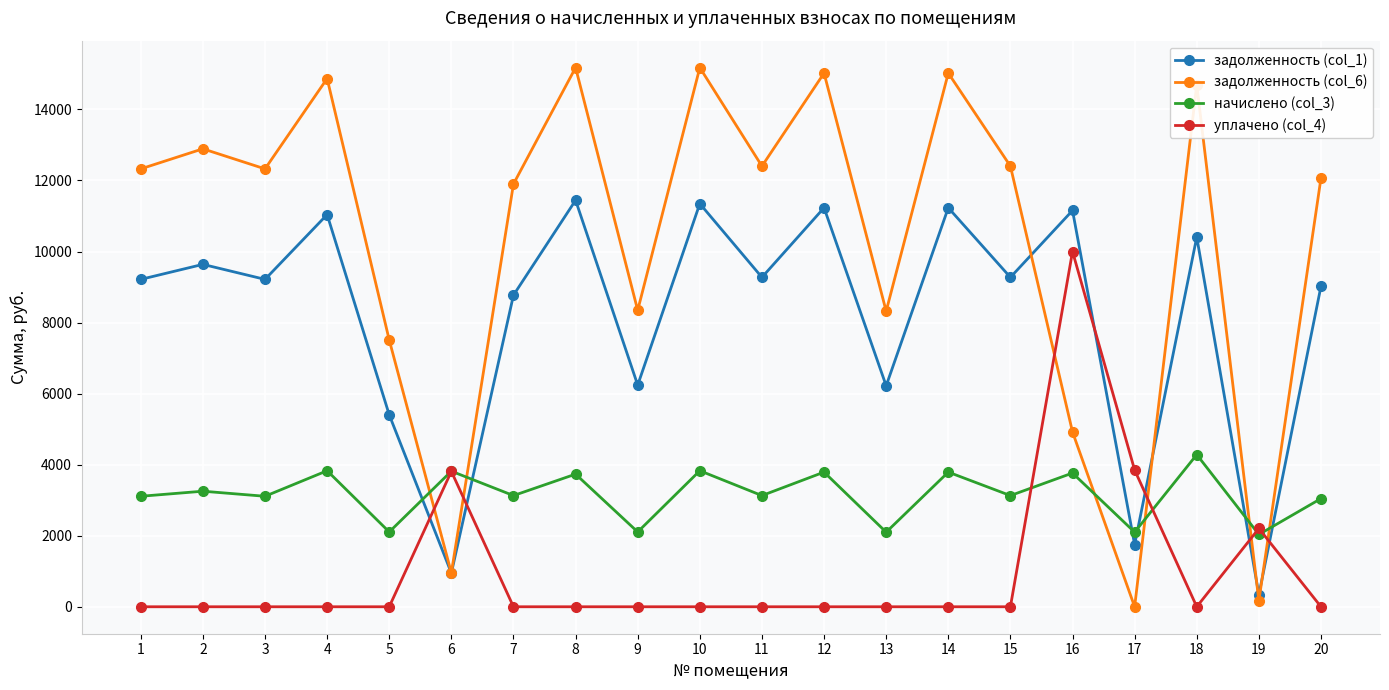

After their last crossing, which series has the higher values: задолженность (col_1) or уплачено (col_4)?

задолженность (col_1)